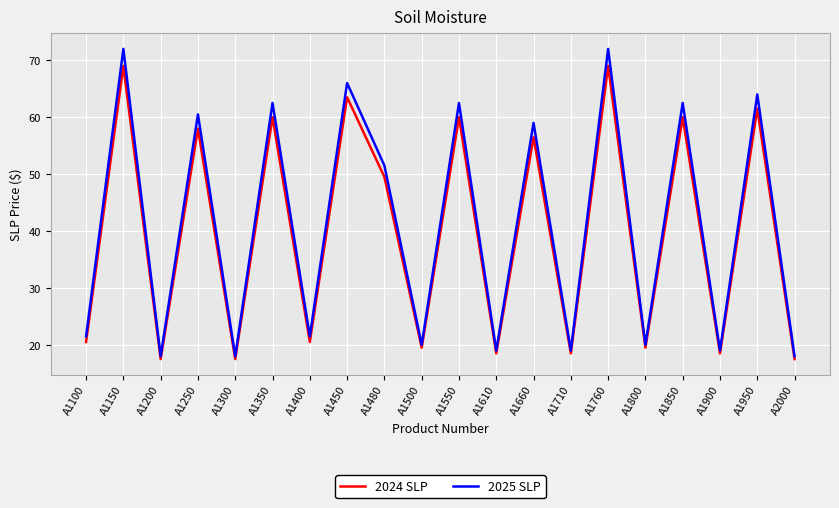

List the series in order of their peak value, lowest first.

2024 SLP, 2025 SLP